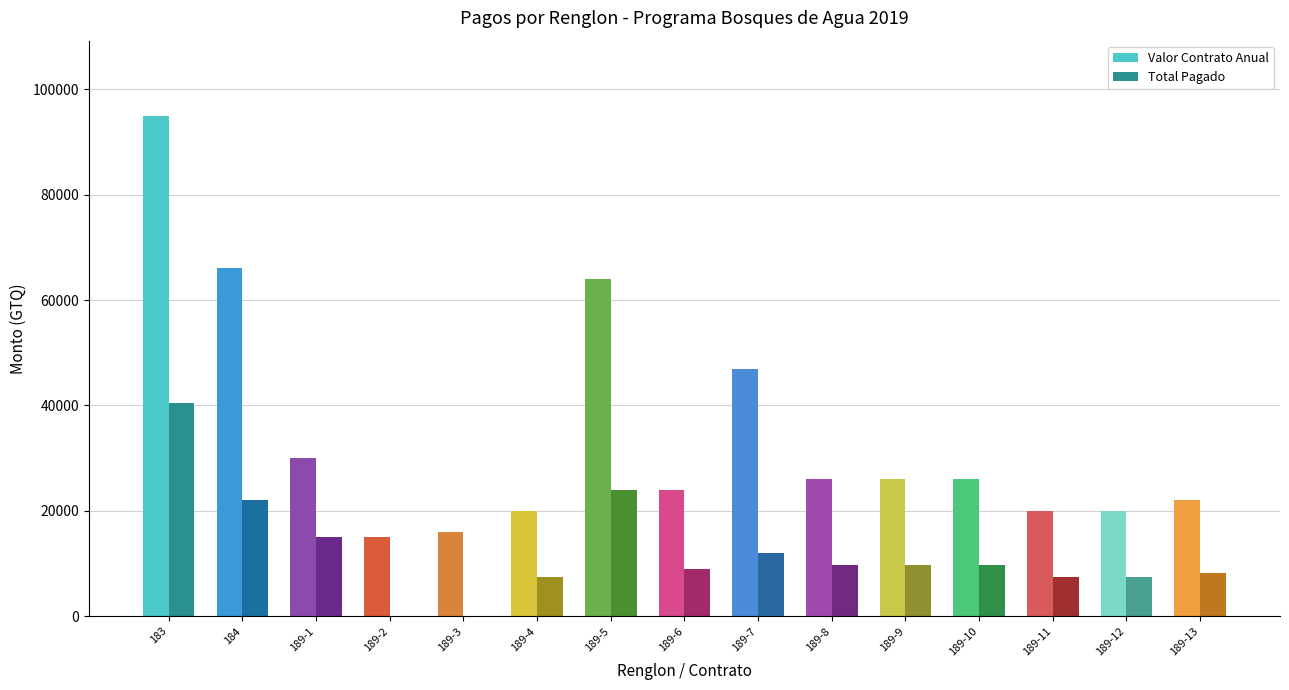

At which label is Total Pagado closest to 20250?

184